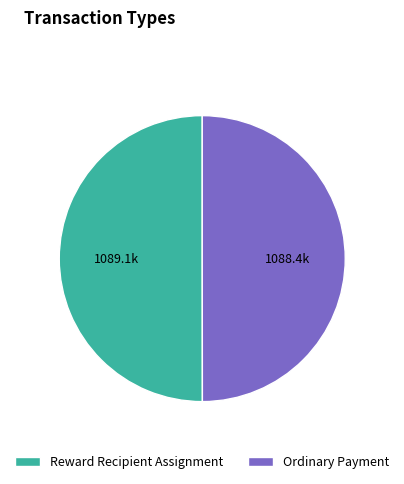

Do Reward Recipient Assignment and Ordinary Payment together represent more than half of the pie?

Yes